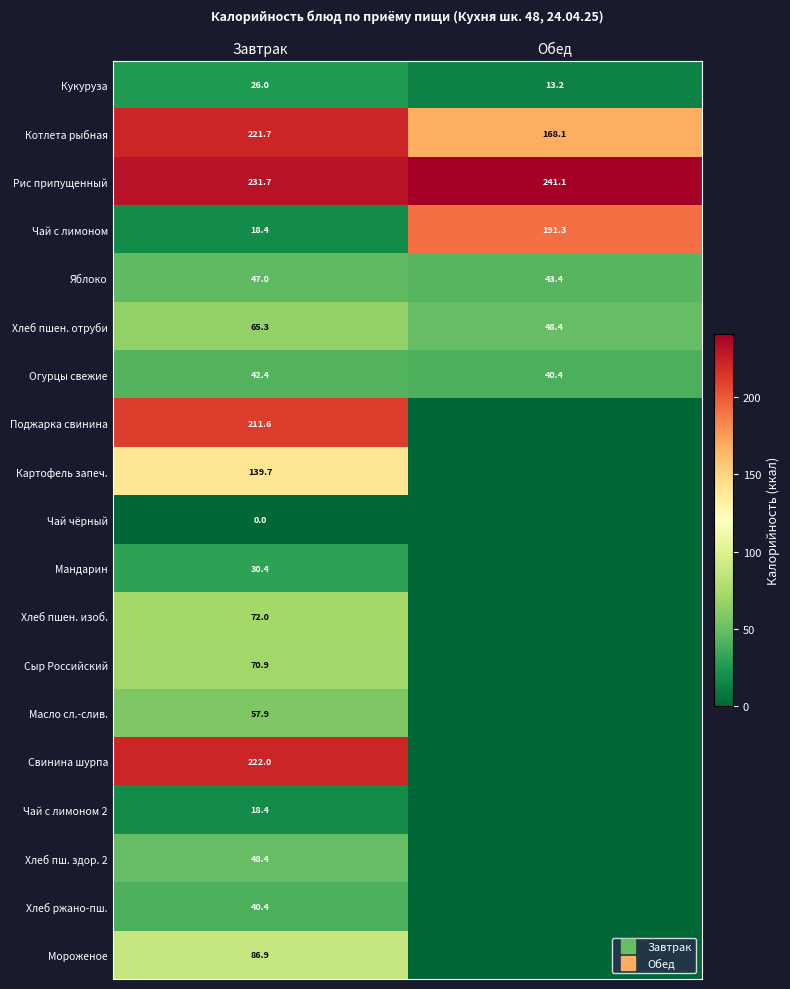

What is the difference between the highest and lowest values at Завтрак?

231.7